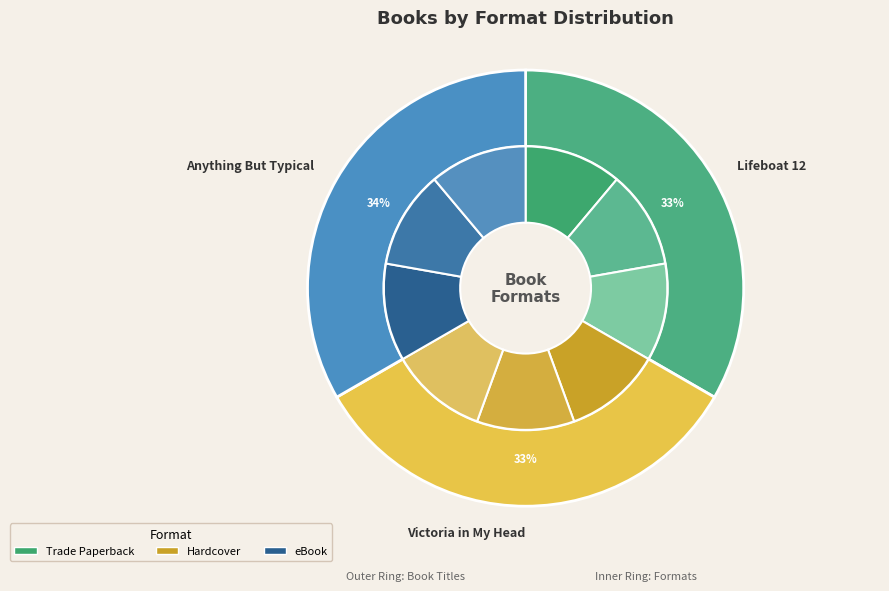

Do Victoria in My Head and Anything But Typical together represent more than half of the pie?

Yes